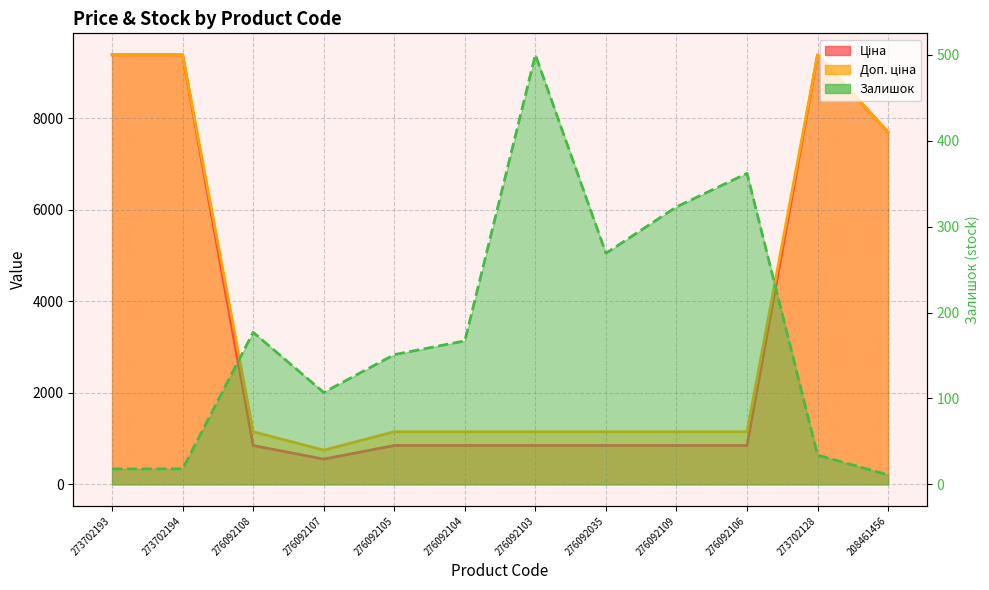

What is the difference between the second highest and second lowest values in the Залишок series?

344.0